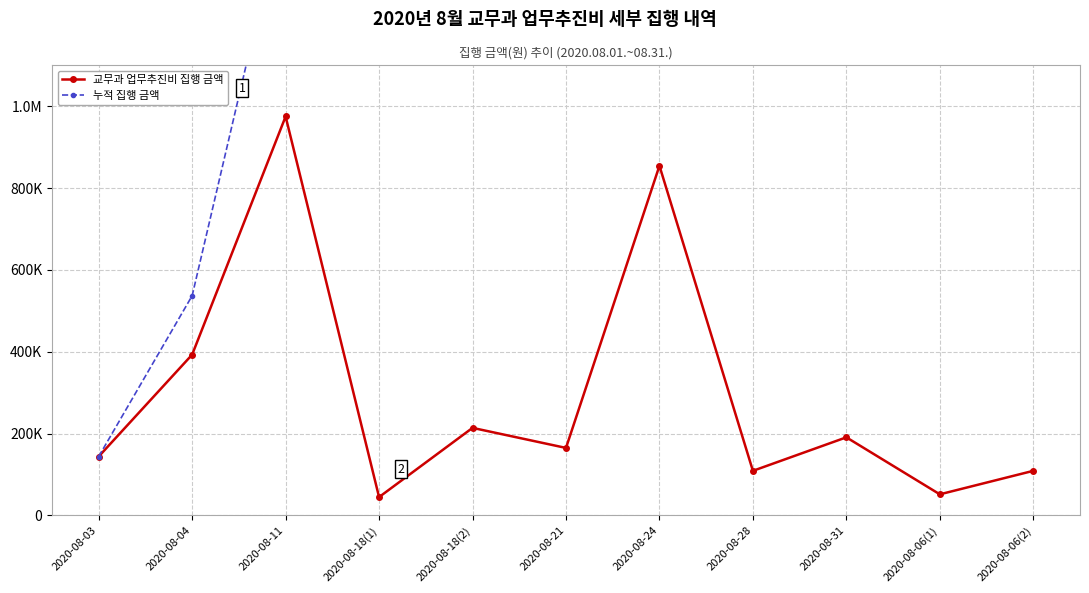

What is the value of the 교무과 업무추진비 집행 금액 point at the 4th from the left?

44830